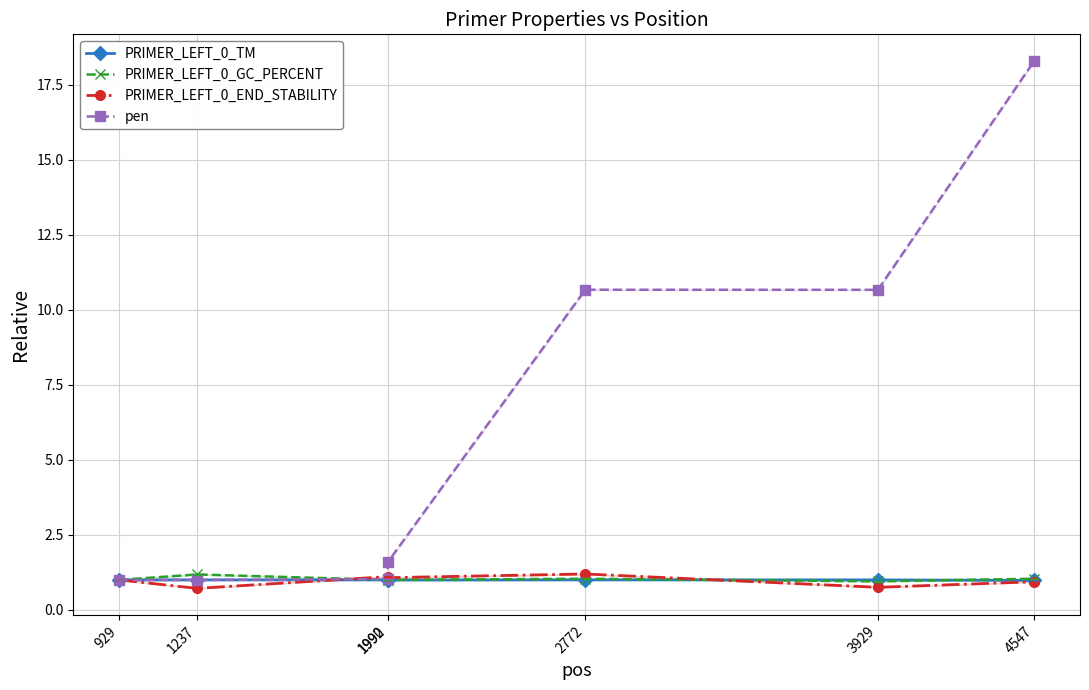

What is the minimum value shown in the chart?

0.7